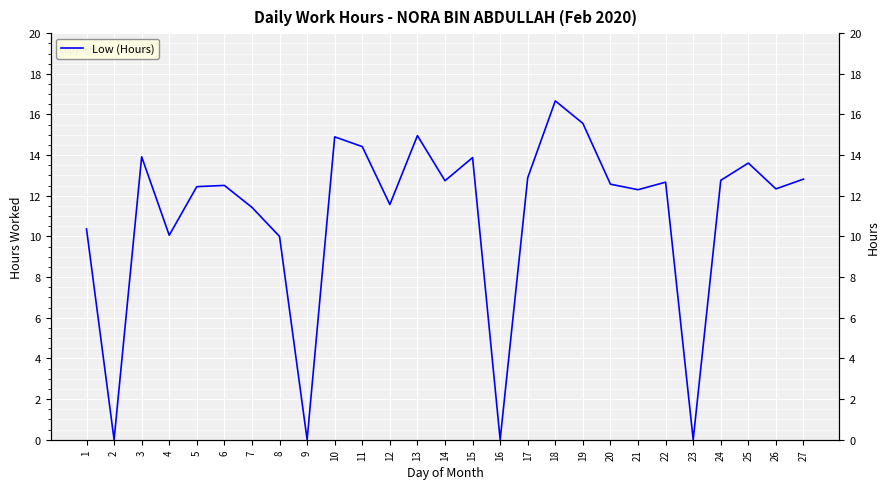

At which category does the chart reach its peak across all series?

18